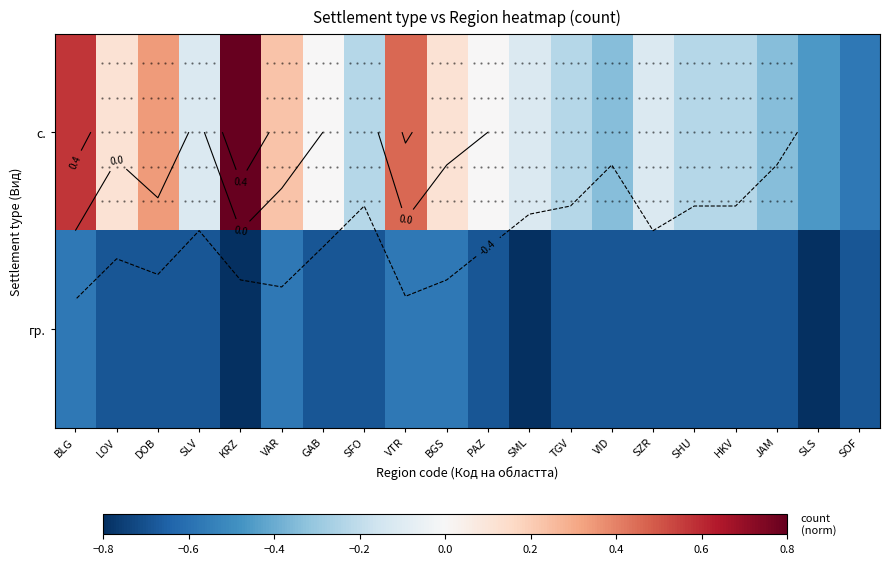

Is it true that с. equals -0.1 at SZR?

True